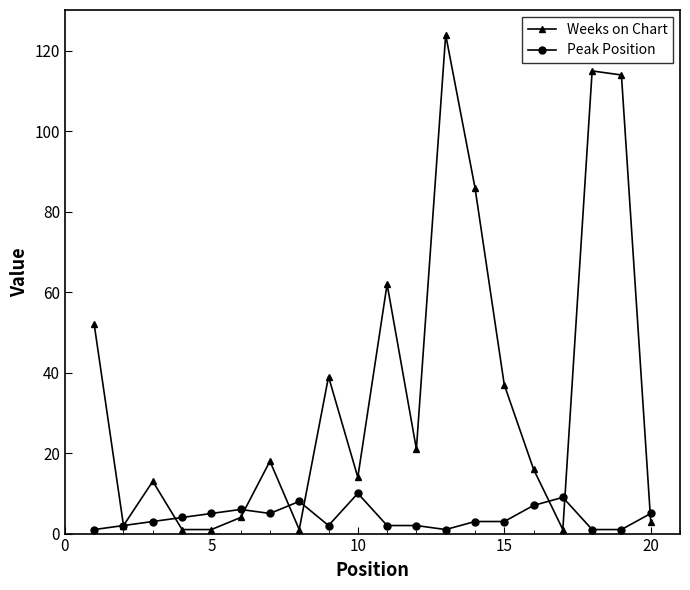

Which series has the largest total across all categories?

Weeks on Chart